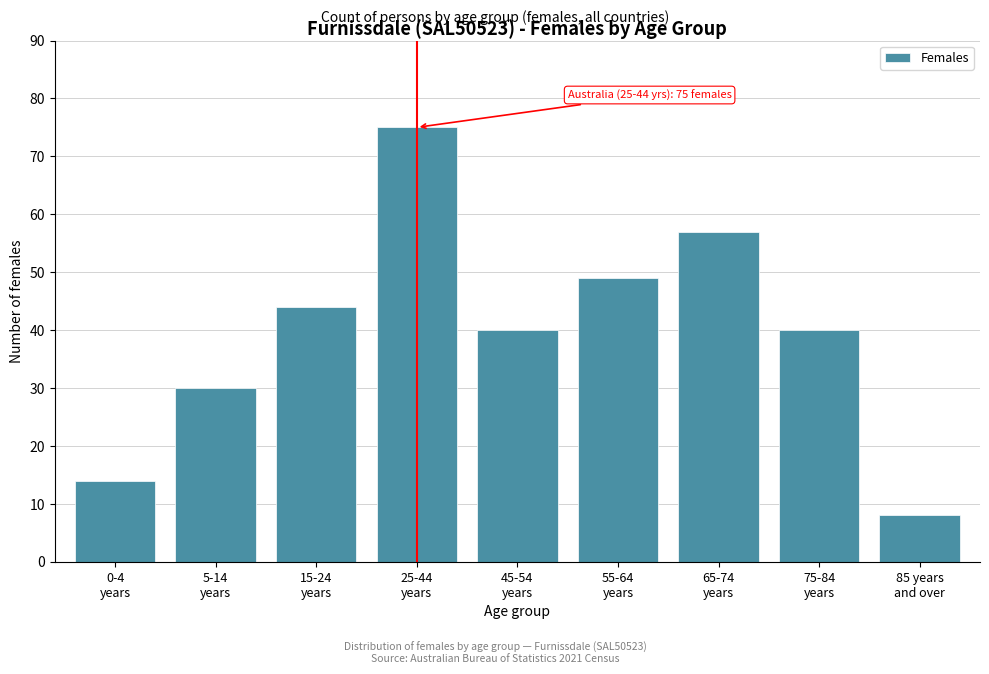

Reading right to left, what are all the values shown in this chart?

8	40	57	49	40	75	44	30	14